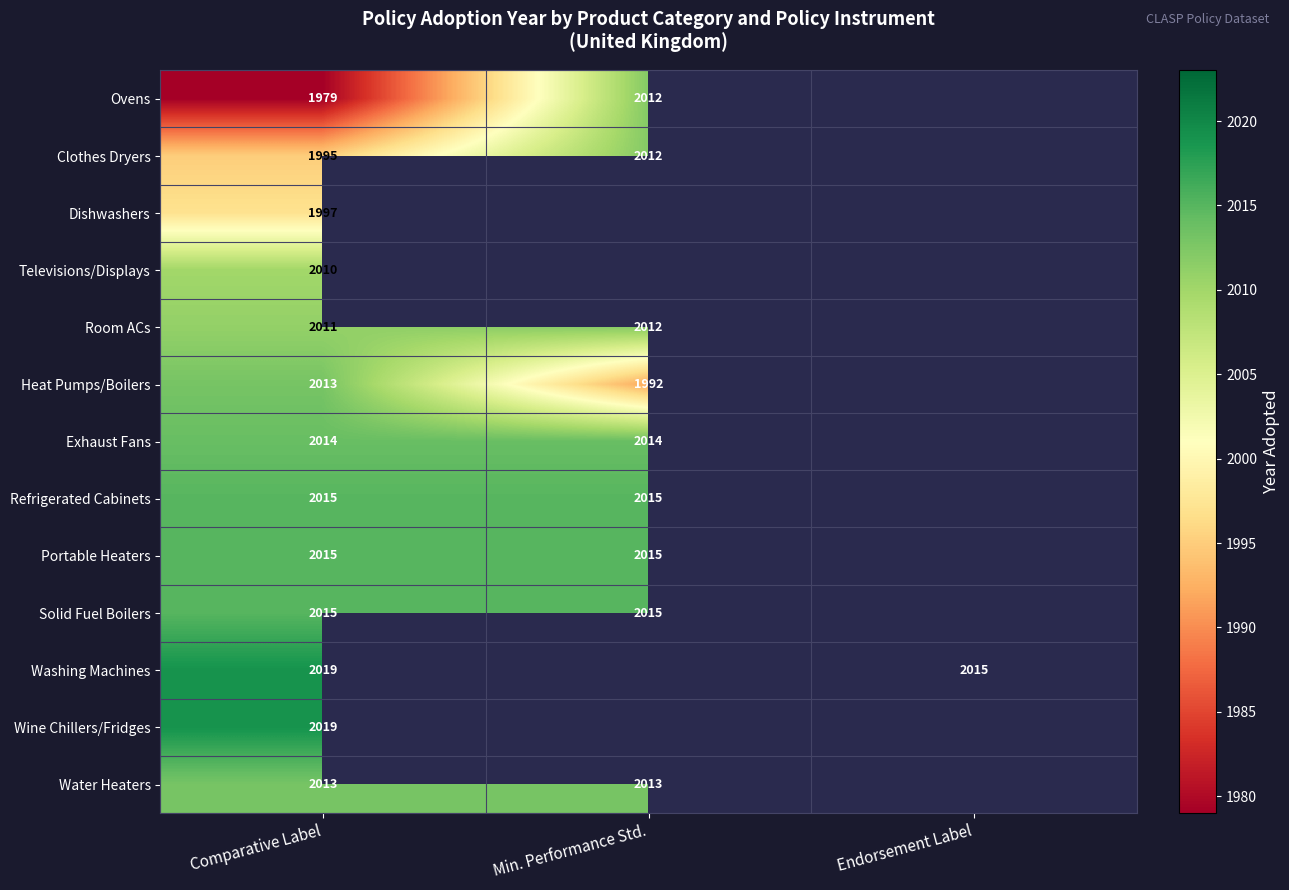

Is it true that Washing Machines equals 2019 at Comparative Label?

True